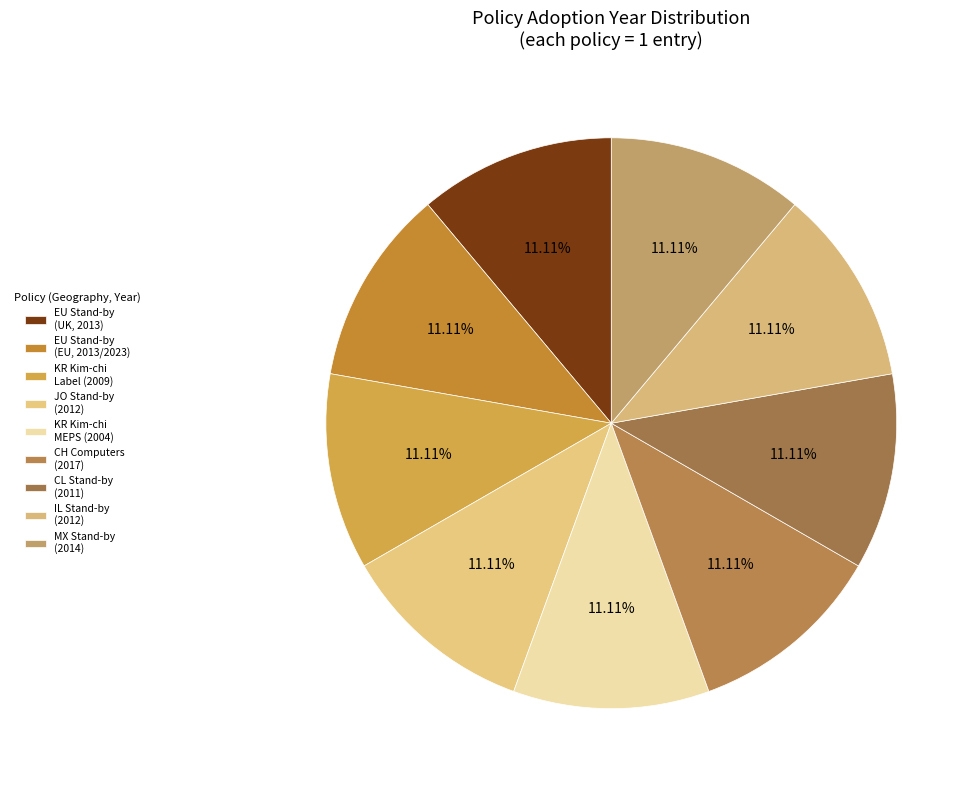

What is the largest slice in the pie chart?

Switzerland (2017)